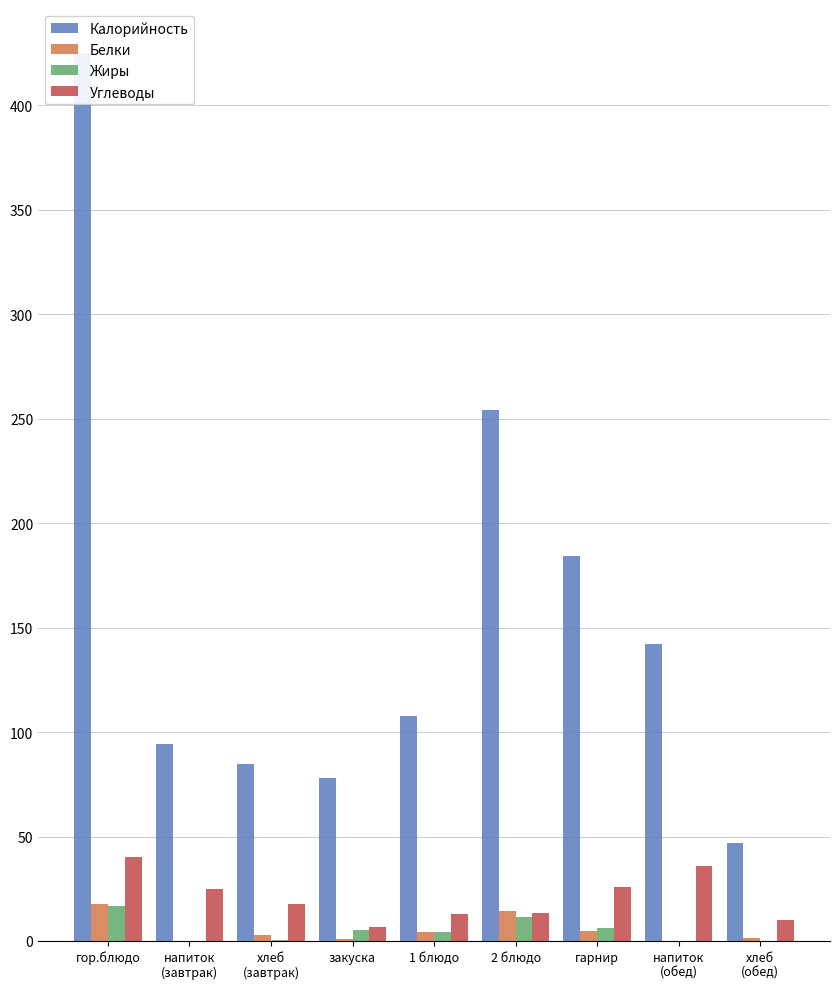

What is the label of the 8th bar from the right?

напиток
(завтрак)